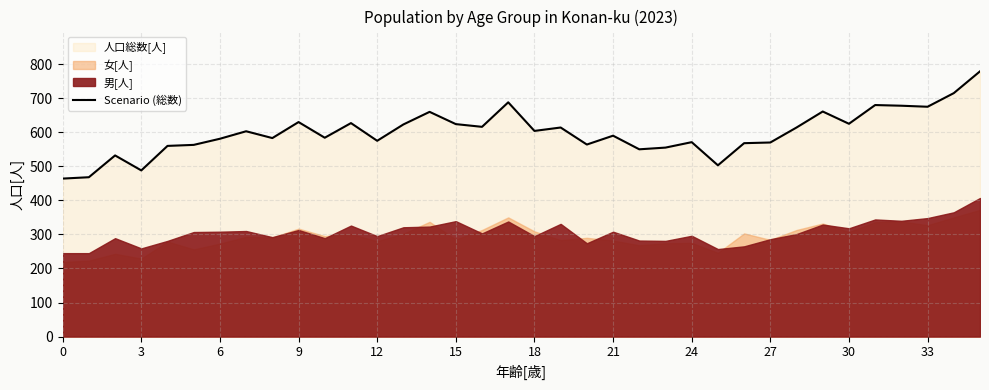

How many categories are shown in the chart?

36